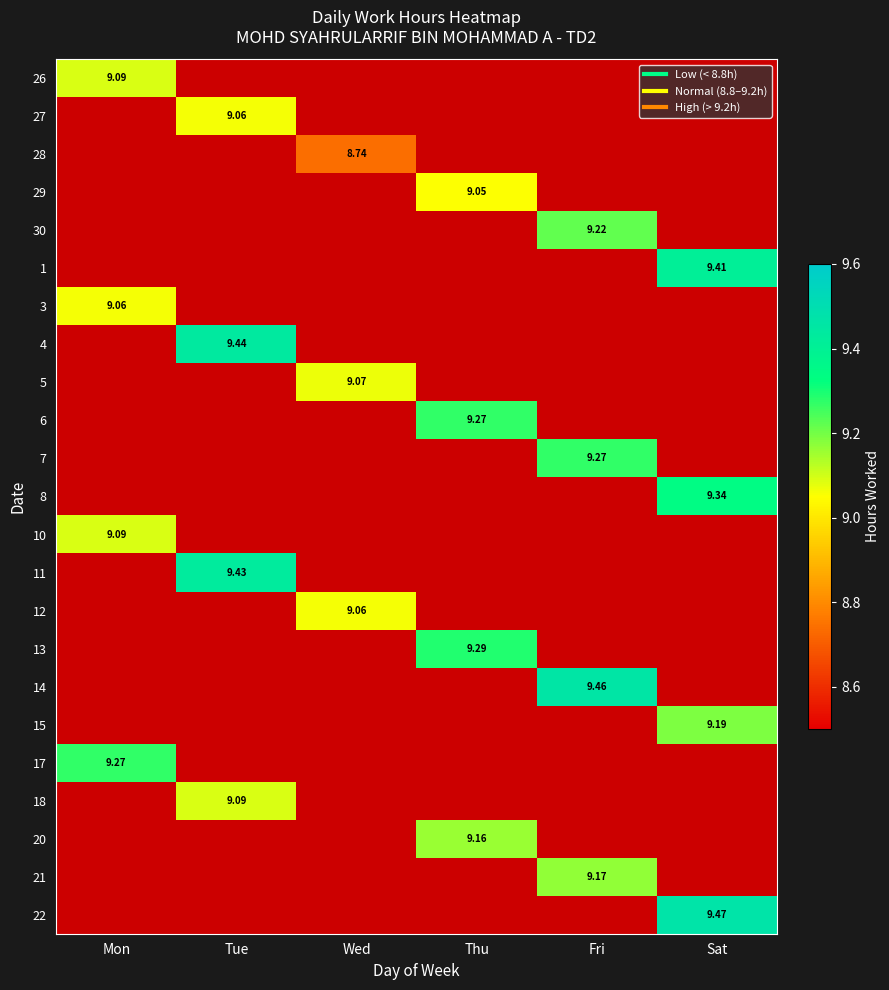

Which category has the highest value in the 27 series?

Mon